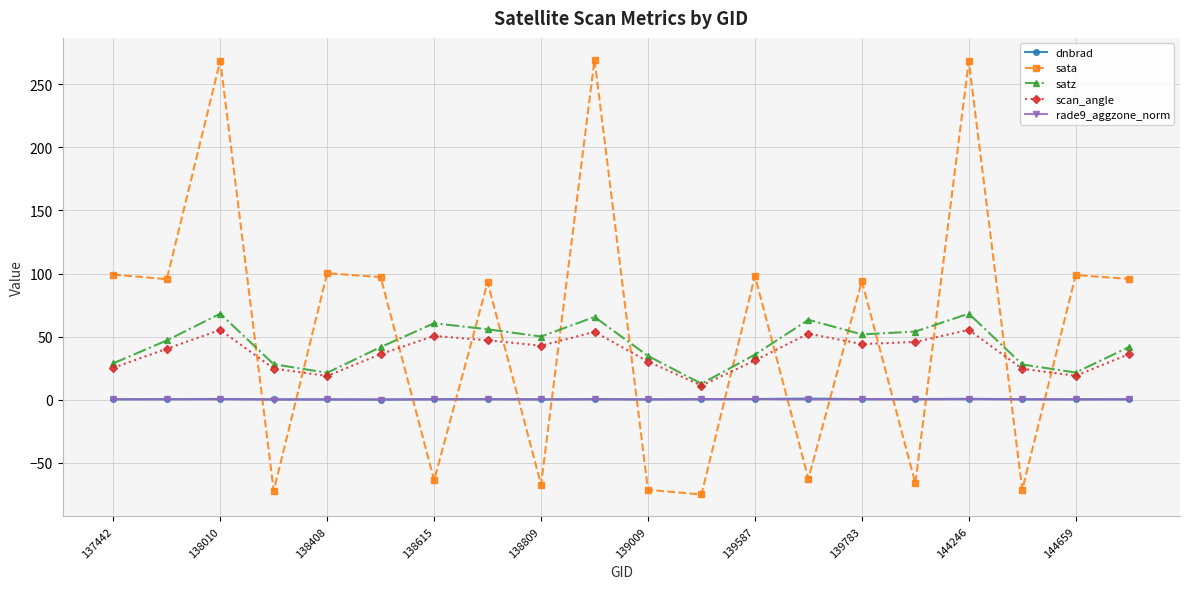

What is the minimum value shown in the chart?

-75.1